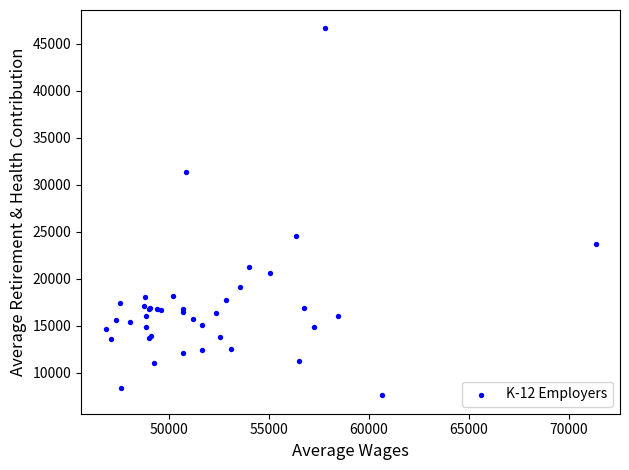

What Y value in the scatter plot is closest to 27096?

24542.3